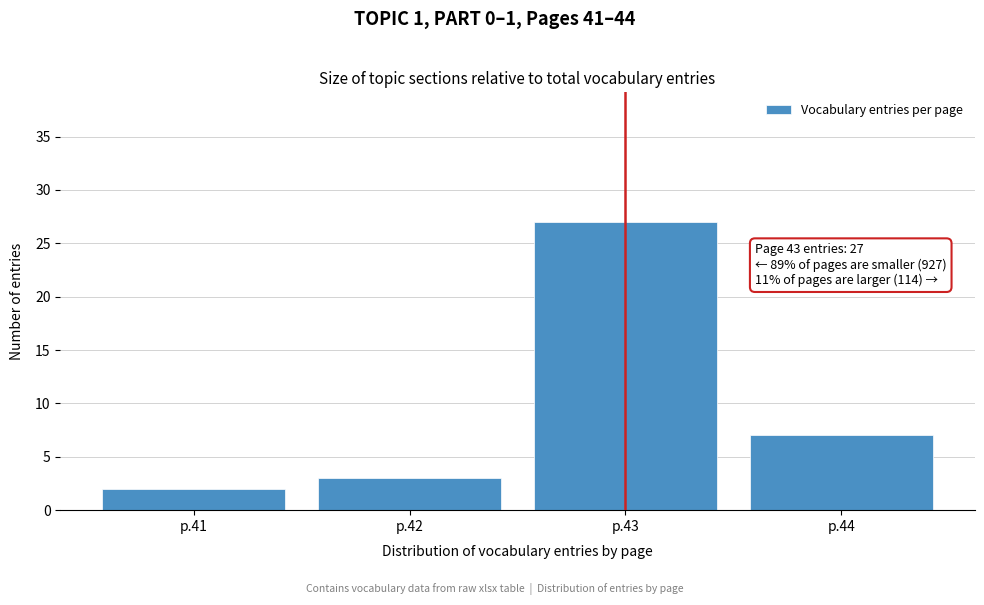

Reading right to left, list all the values displayed in this chart.

7	27	3	2